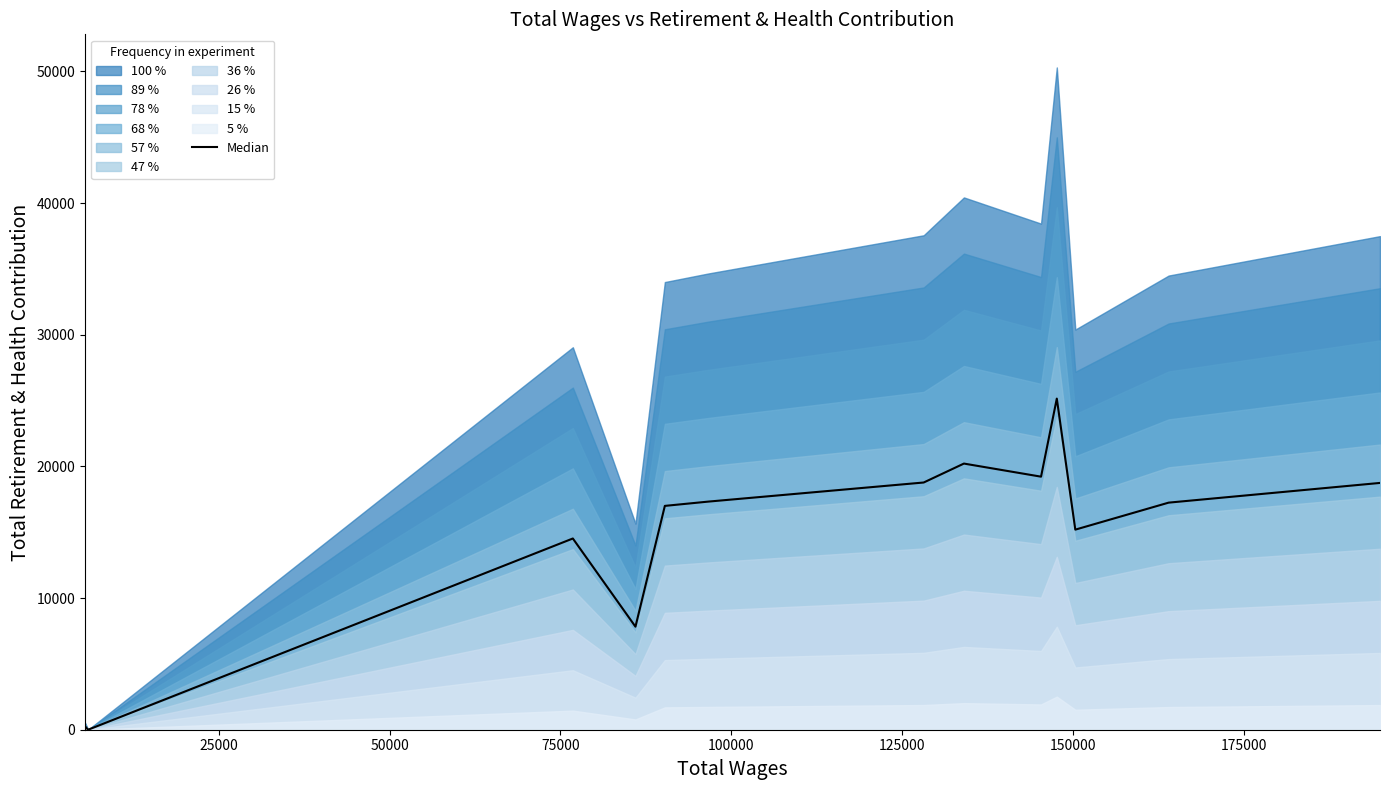

What is the label of the 7th point from the left?

150000